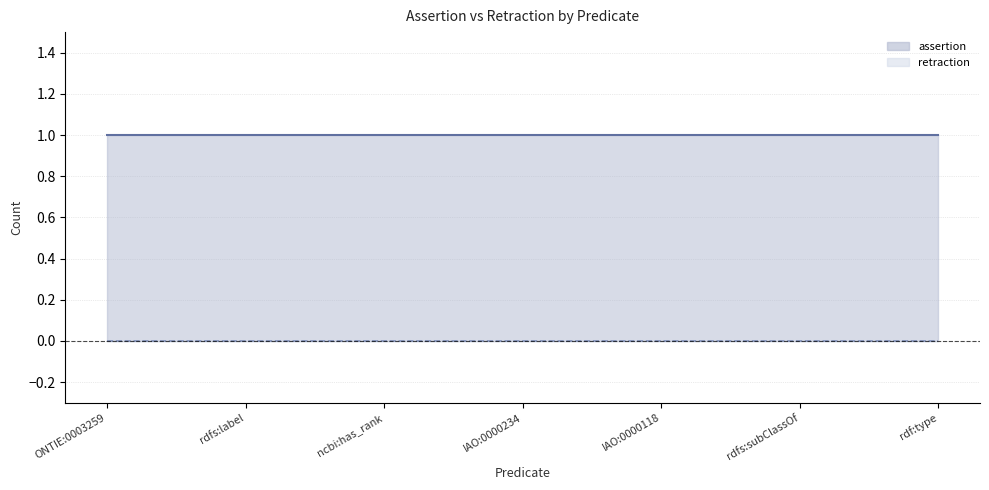

At which category does the chart reach its minimum across all series?

ONTIE:0003259